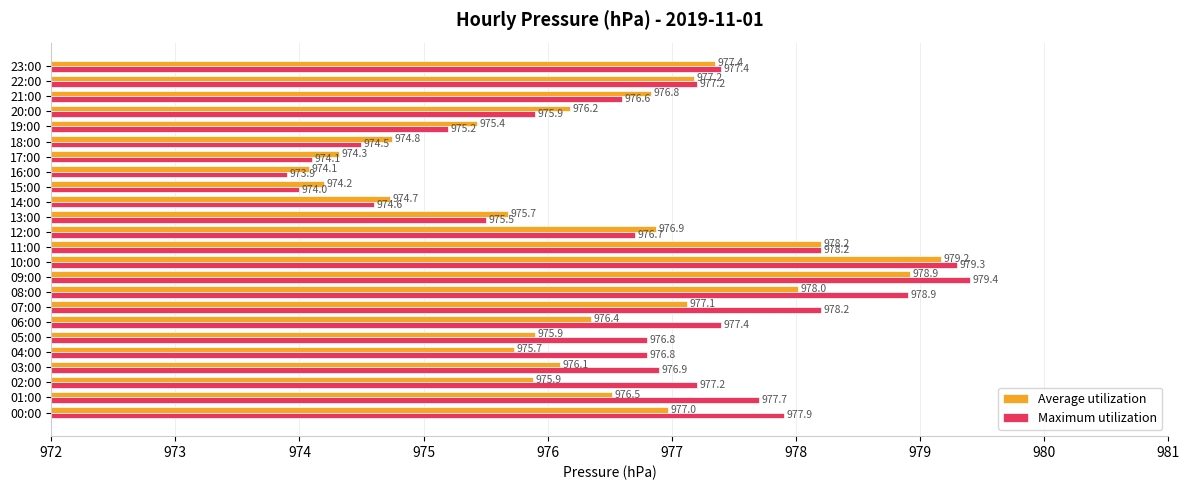

What is the average value of the Average utilization series?

976.4